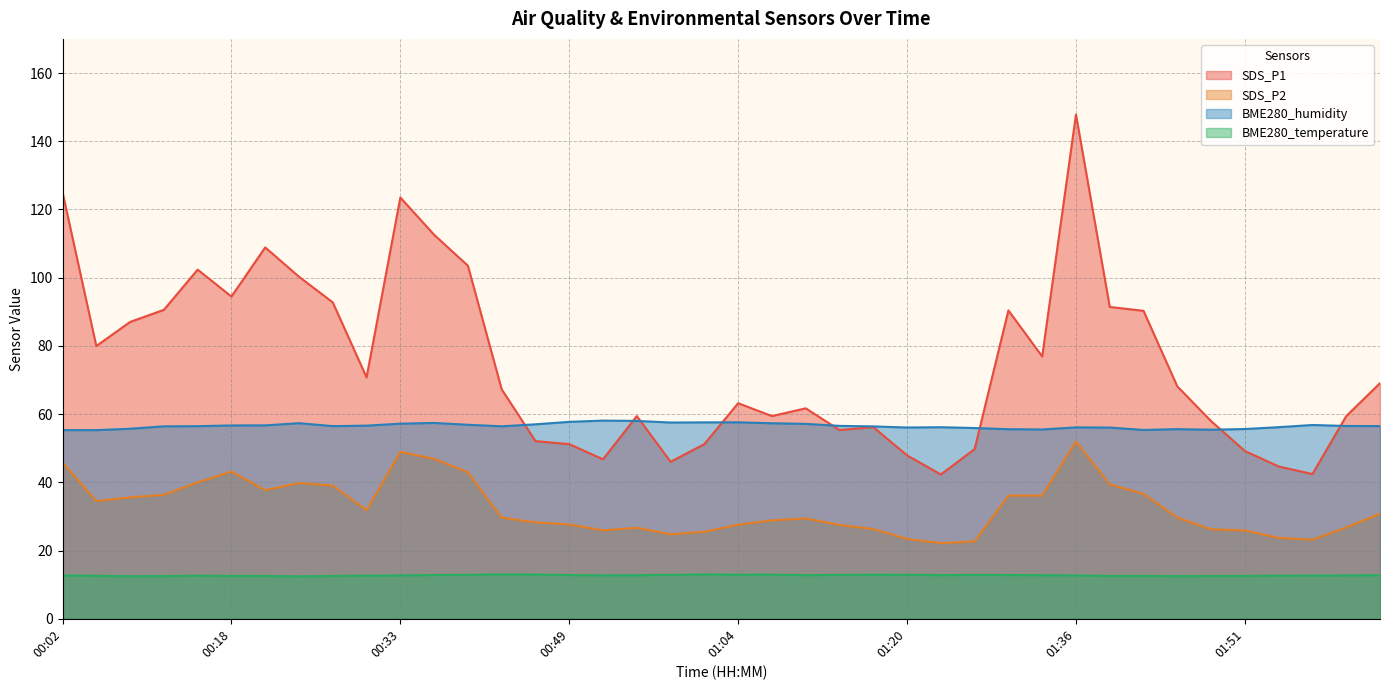

How many interior local valleys does the BME280_humidity series have?

7